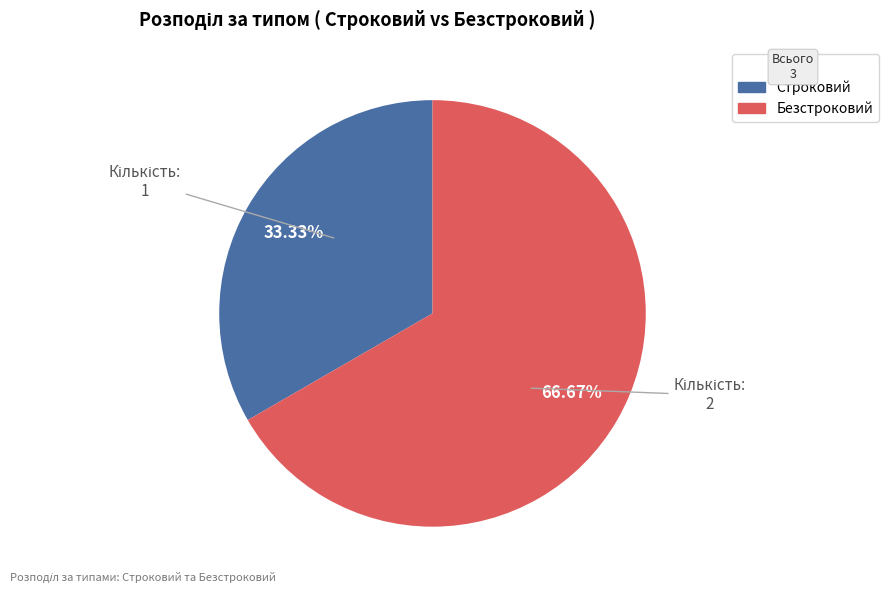

To the nearest percent, what is the difference between the largest and smallest slice percentages?

33%